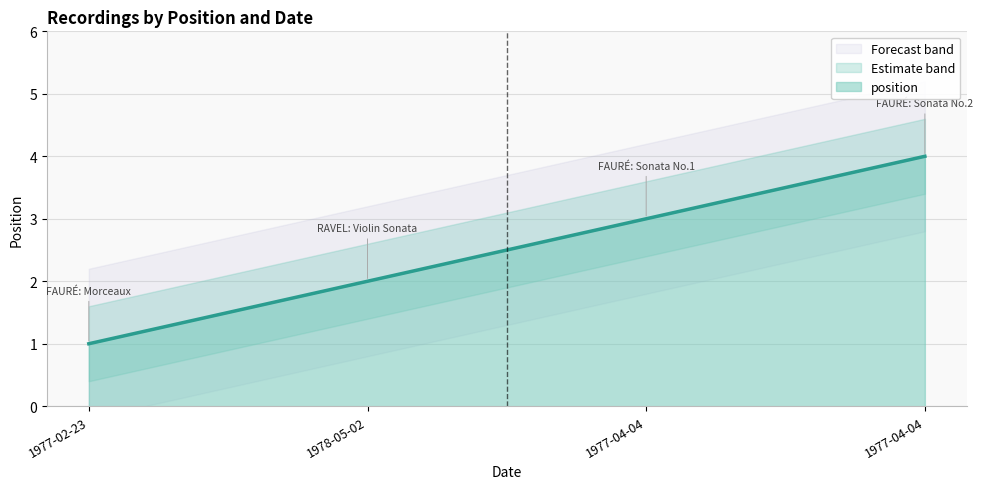

How many lines are shown in the chart?

1